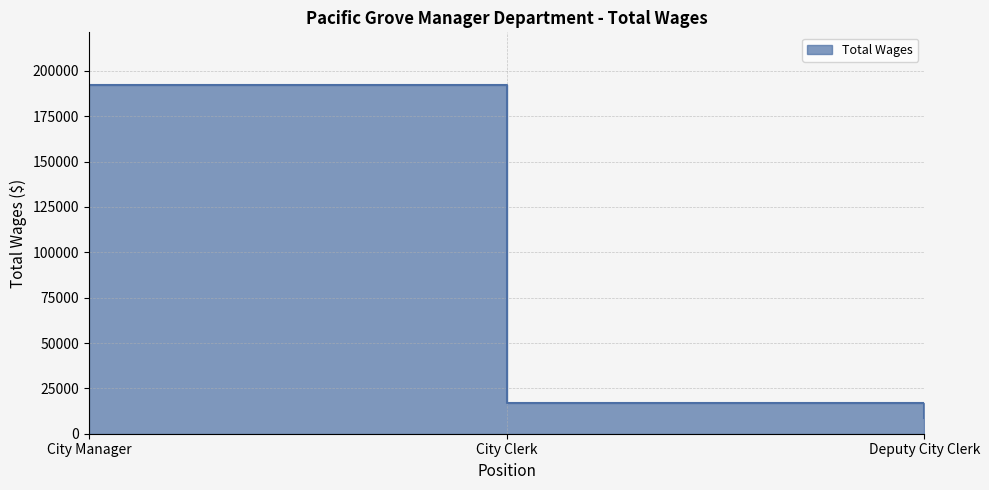

What position from the left is City Manager?

1